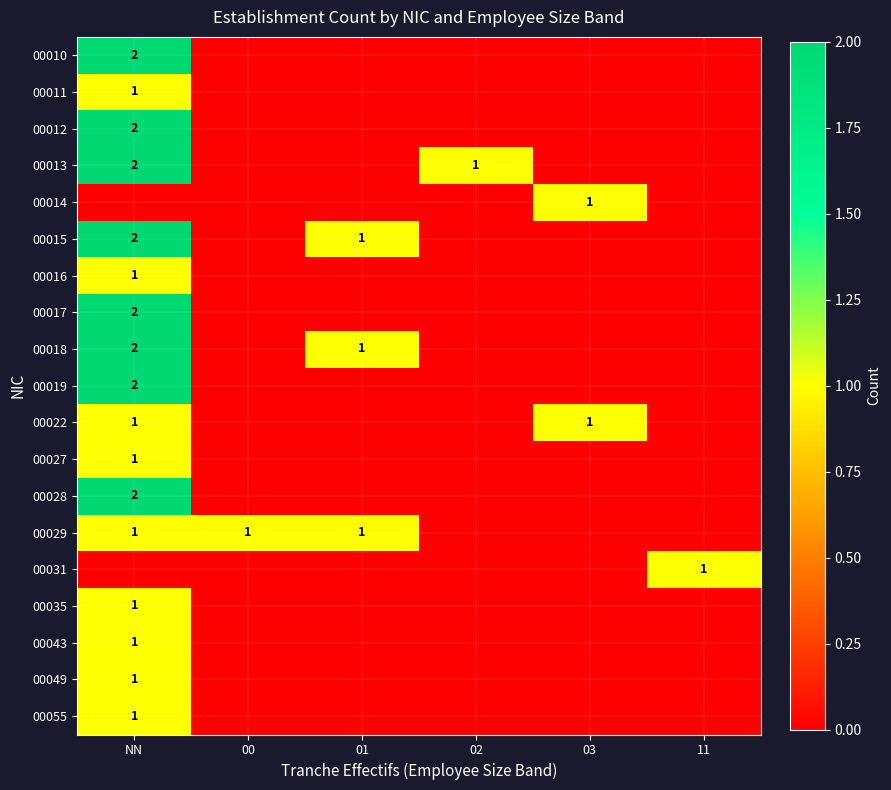

True or false: 00049 has a value of 0 at NN.

False